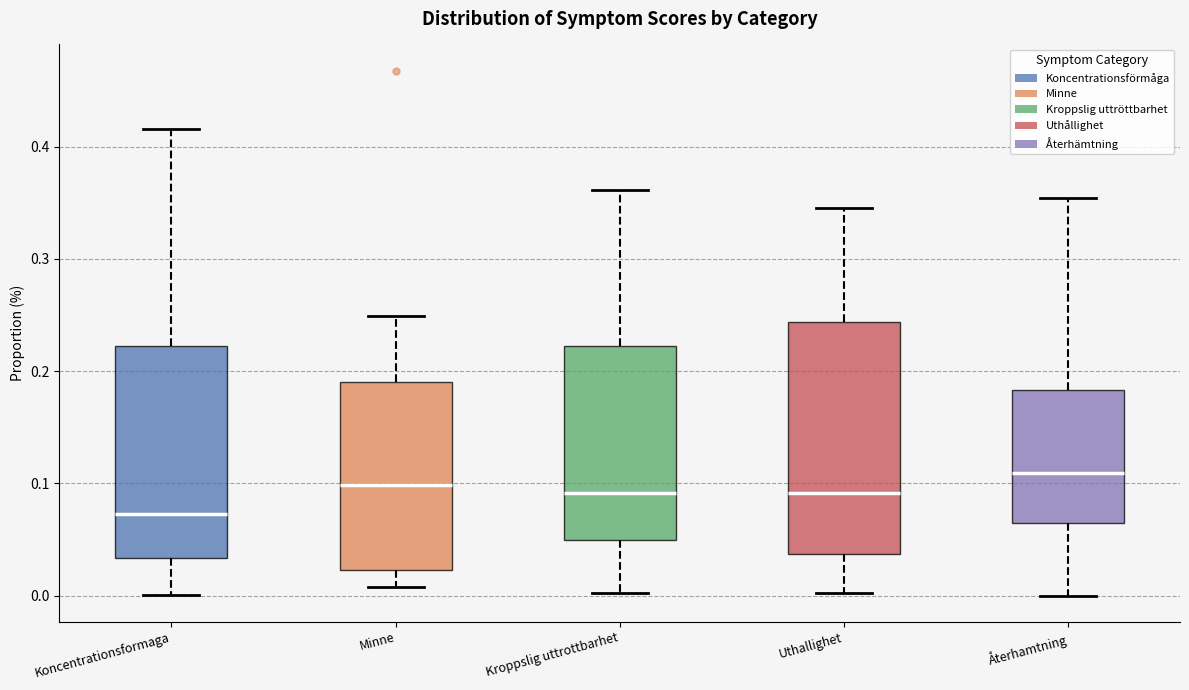

Which box has the lowest median line?

Koncentrationsformaga